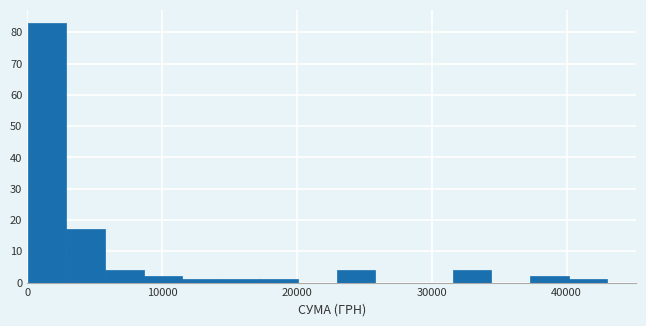

Around what value on the x-axis is the tallest bar? Give the approximate position of its centre, as read against the axis.

1000